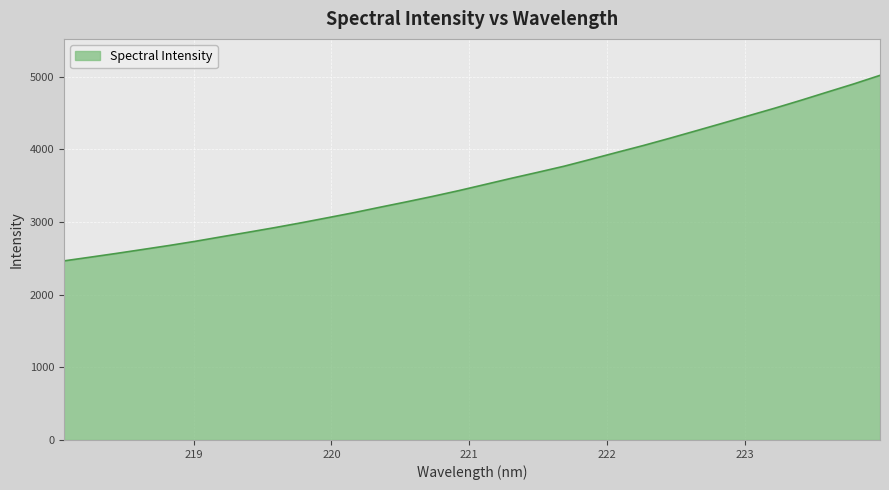

What is the minimum value shown in the chart?

2465.5